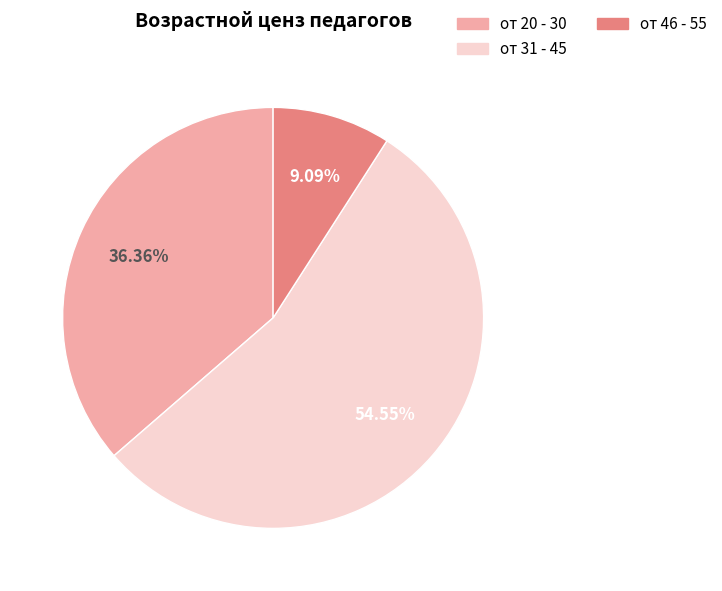

To the nearest percent, what is the difference between the largest and smallest slice percentages?

45%